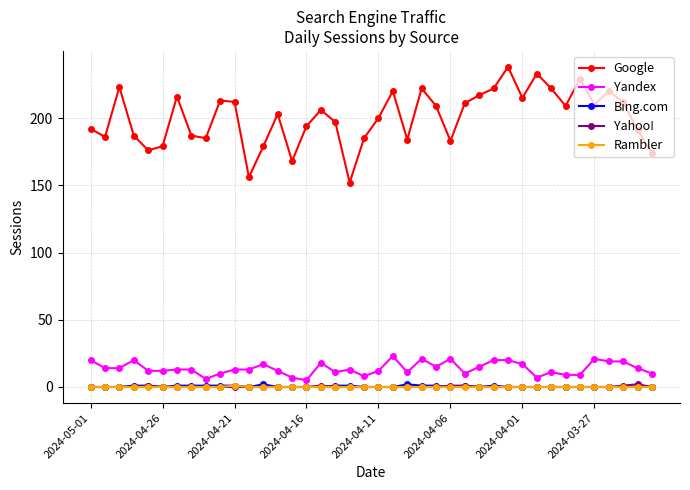

Which series has the largest total across all categories?

Google